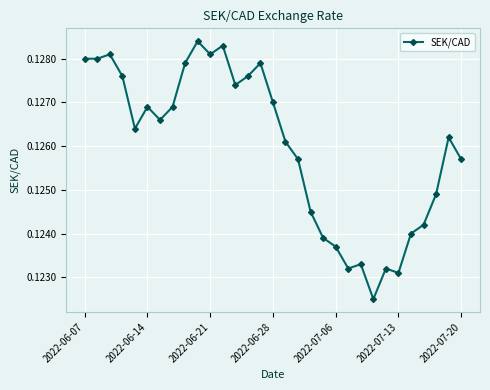

True or false: there are more than 1 points higher than both neighbors.

True